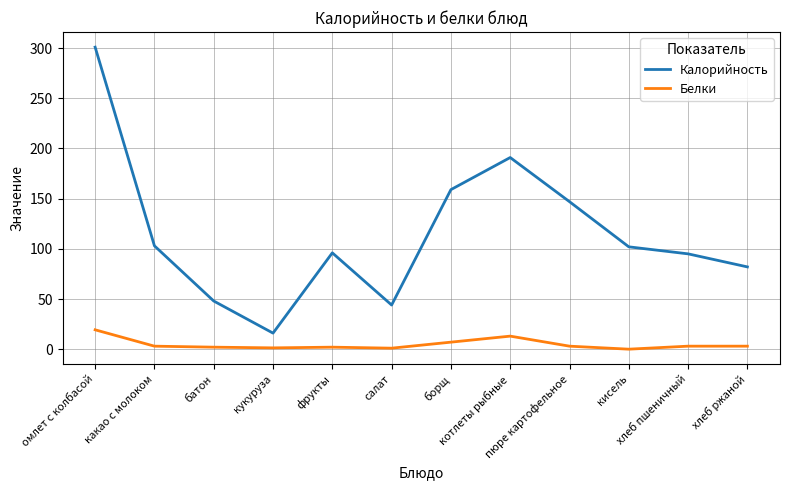

What is the difference between the maximum and minimum values in the Калорийность series?

285.0